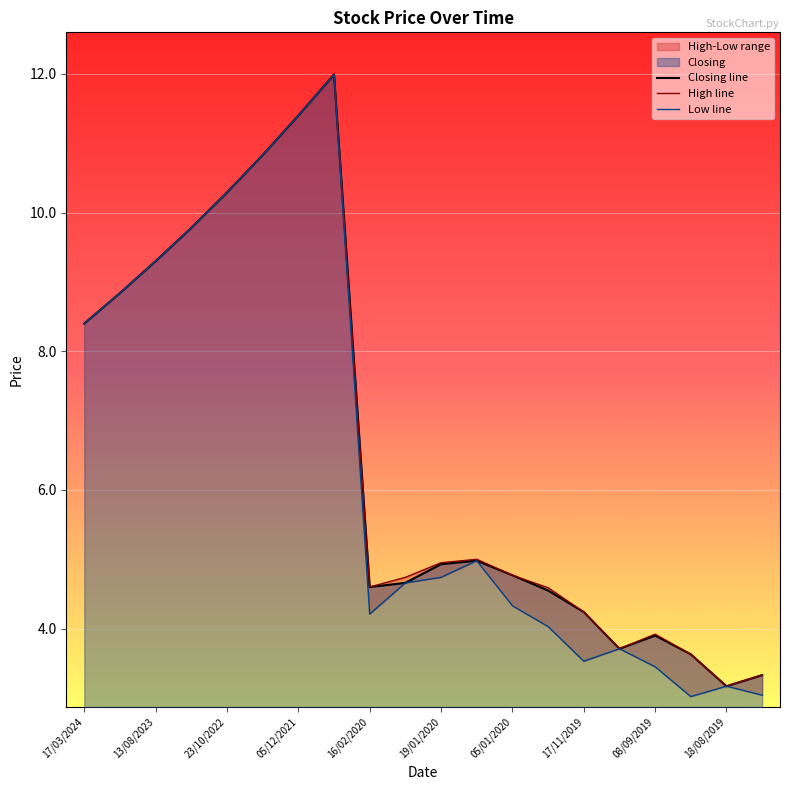

What is the maximum value for Closing line?

12.0